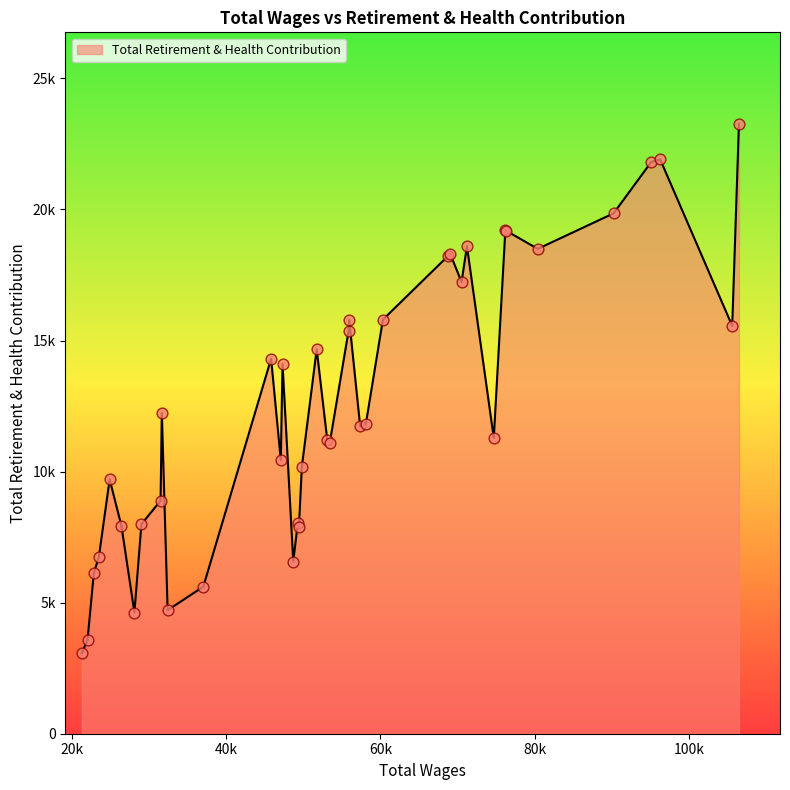

Does the chart have visible grid lines?

No